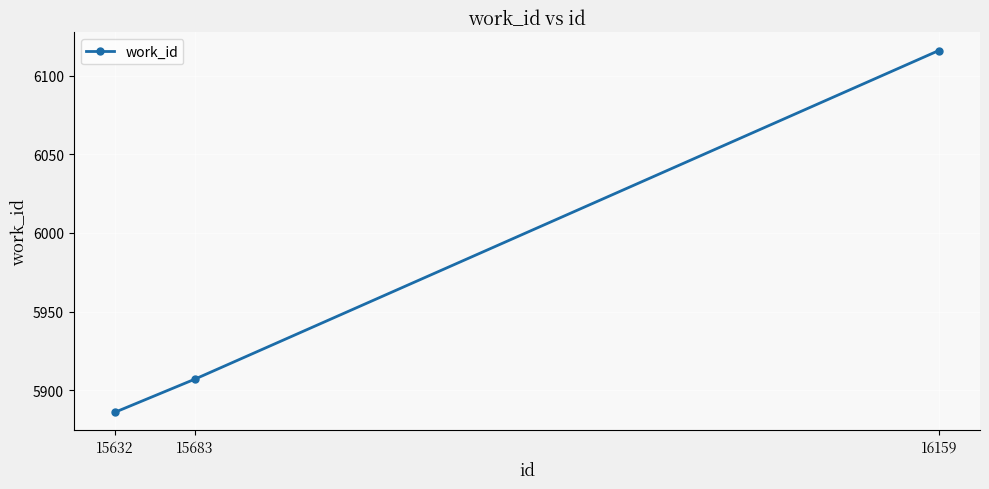

What is the difference between the maximum and minimum values?

230